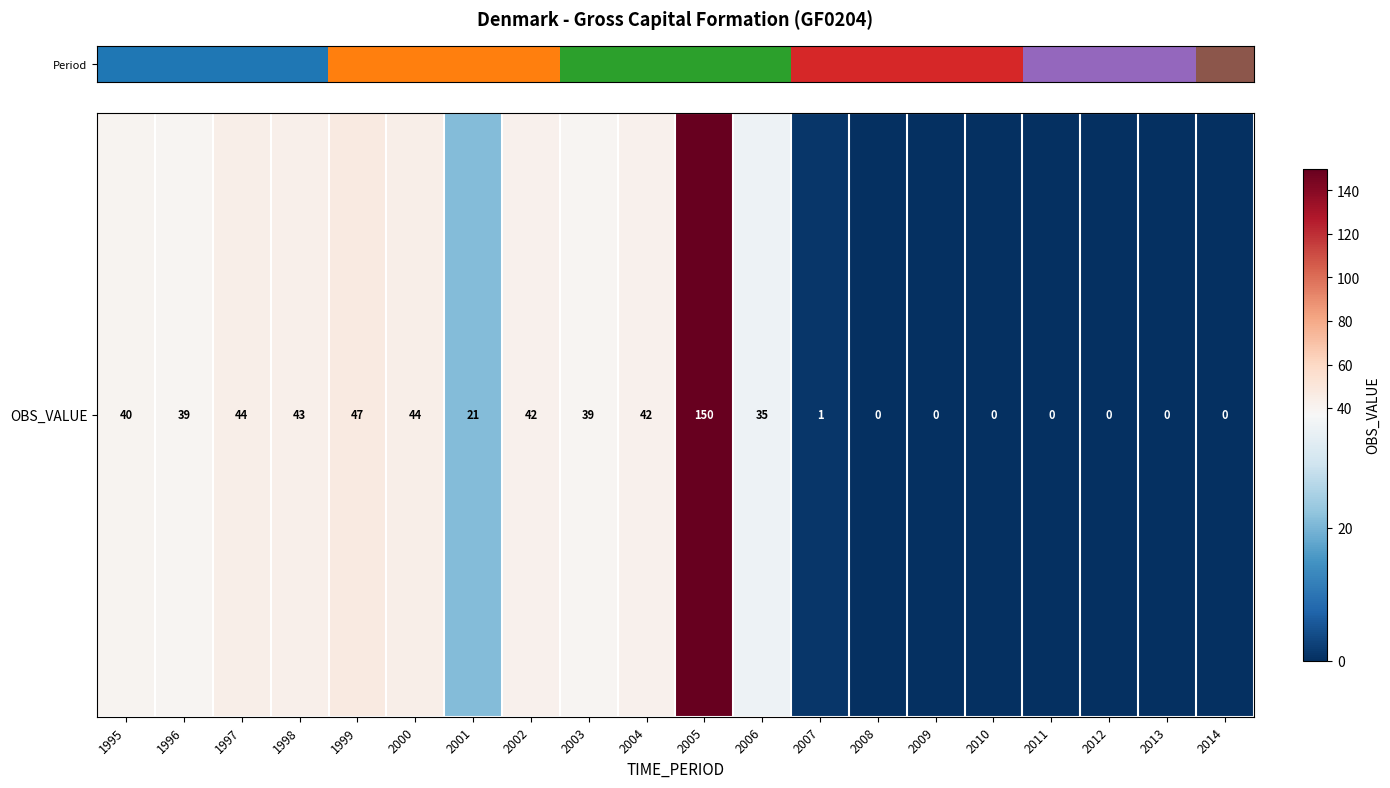

Reading left to right, list all the values displayed in this chart.

40	39	44	43	47	44	21	42	39	42	150	35	1	0	0	0	0	0	0	0